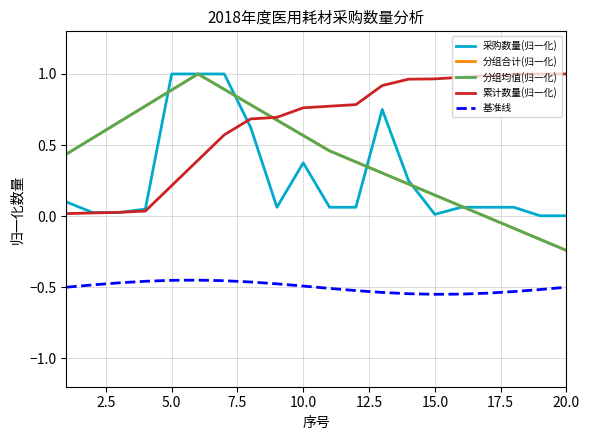

After their last crossing, which series has the higher values: 累计数量(归一化) or 采购数量(归一化)?

累计数量(归一化)